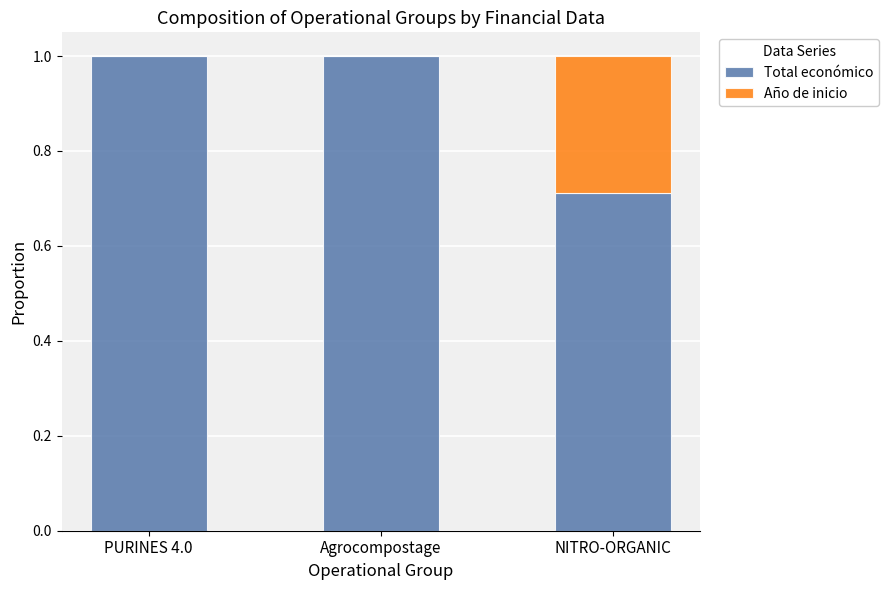

What are all the series names shown in the legend?

Total económico, Año de inicio